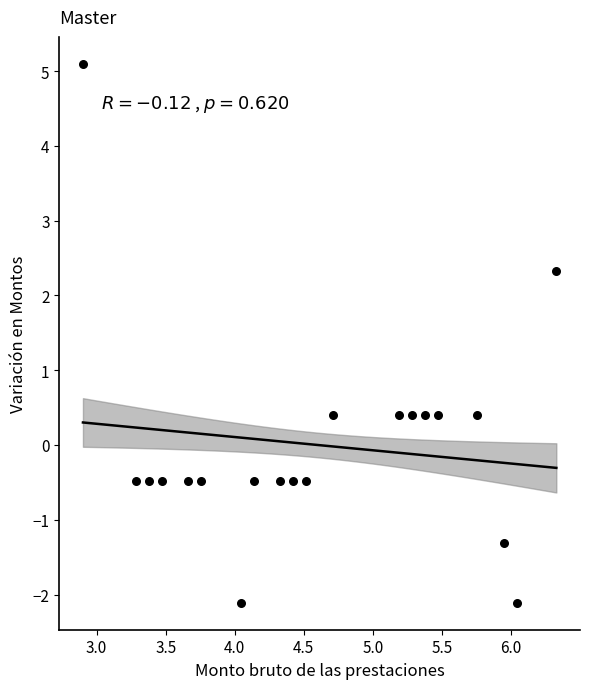

What is the range of Y values (max minus min)?

7.2